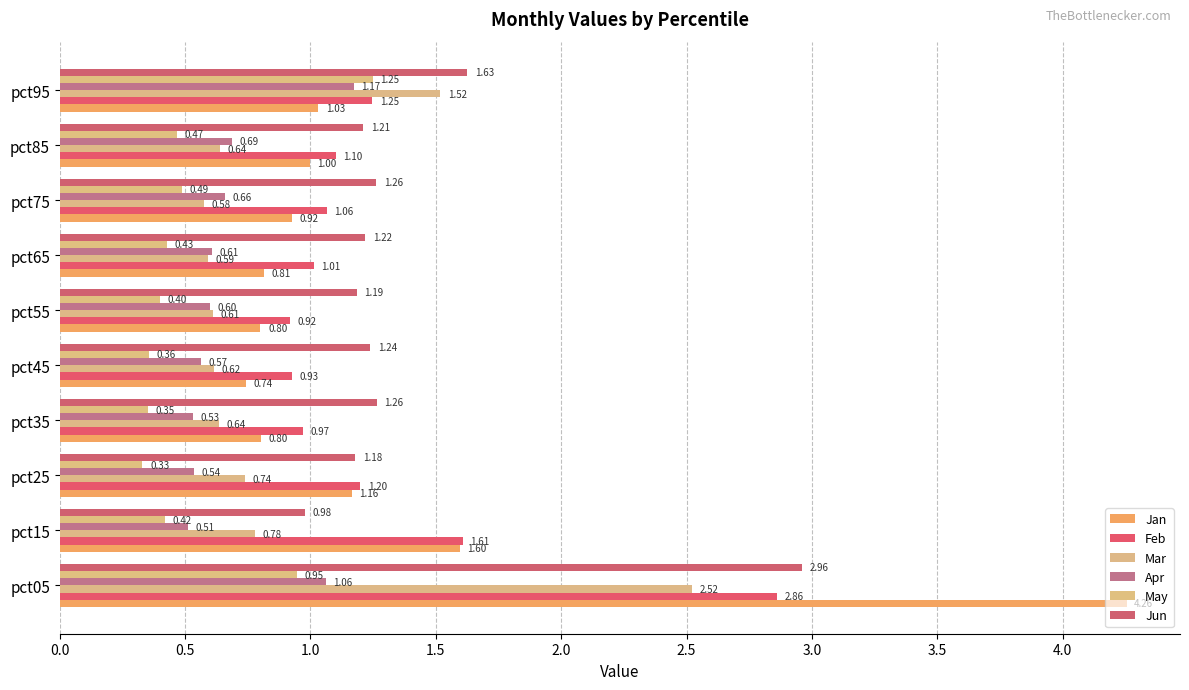

Which series has the largest total across all categories?

Jun